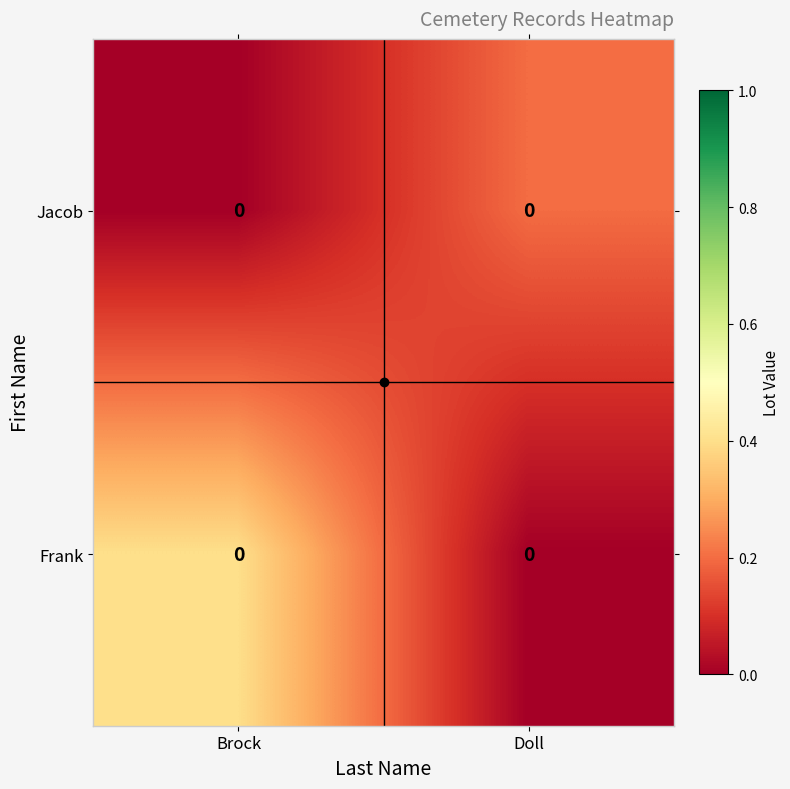

The Jacob series shows 0.2 at Doll. True or false?

True